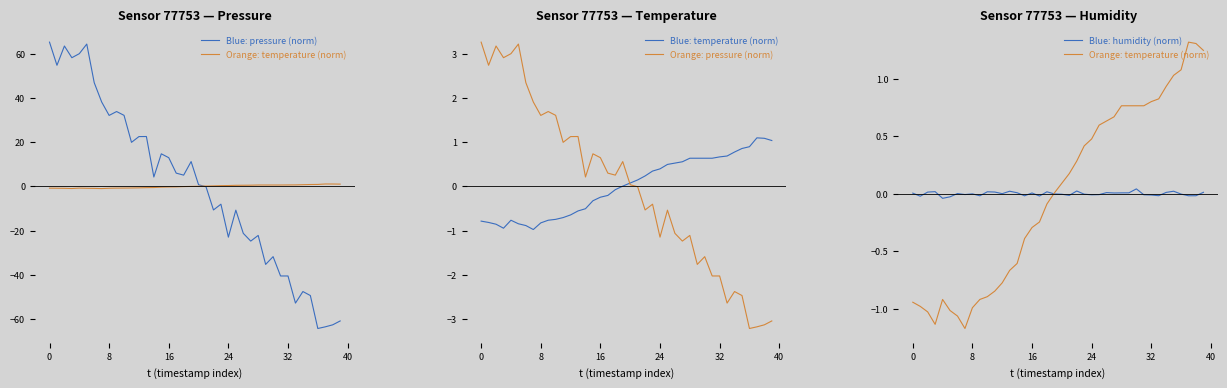

Which category has the lowest value across all series?

36